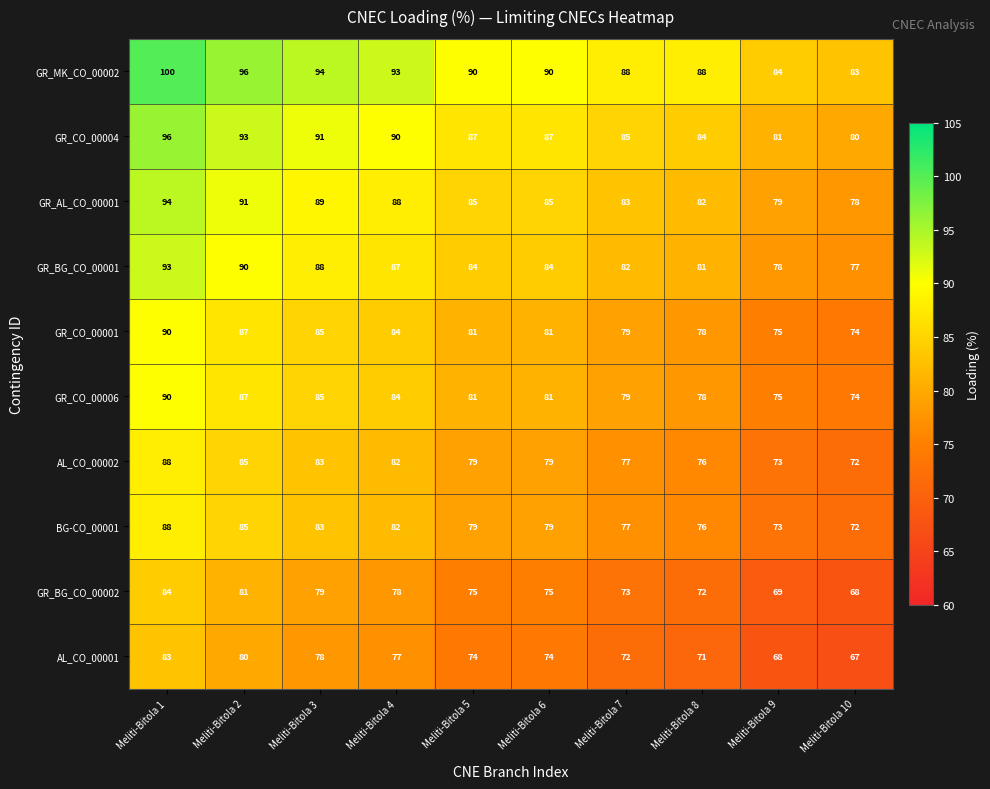

Which series has the widest spread of values?

GR_MK_CO_00002